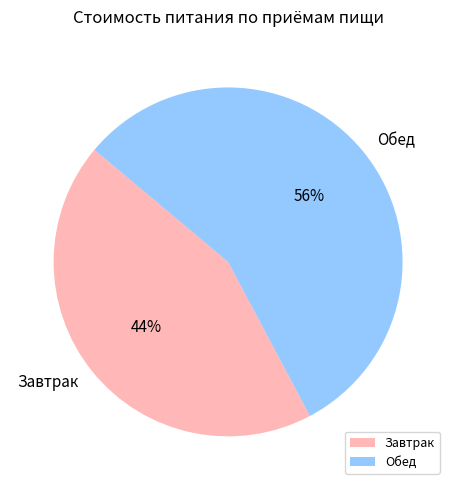

Approximately how many times larger is the value at Обед compared to Завтрак?

1.3